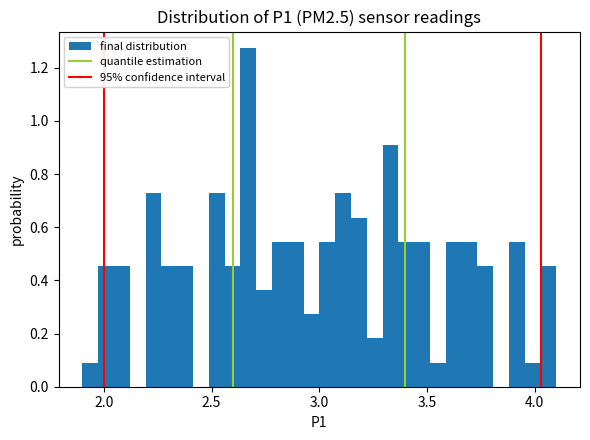

Around what value on the x-axis is the tallest bar? Give the approximate position of its centre, as read against the axis.

2.65